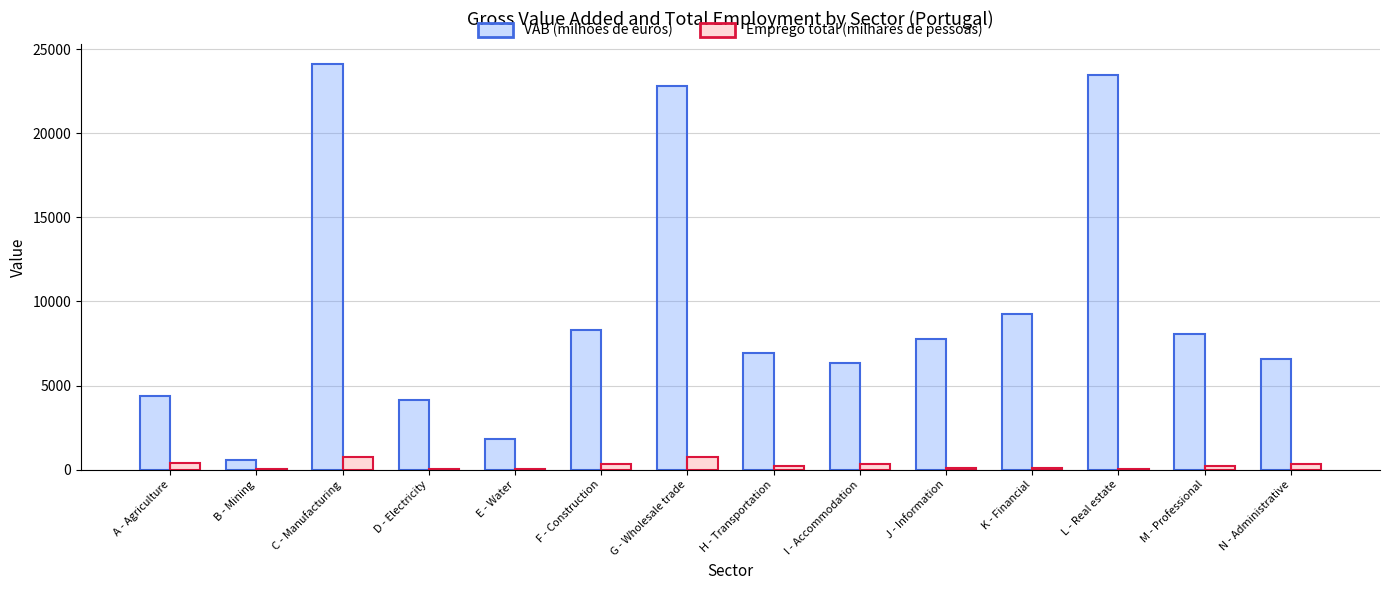

At which label is VAB (milhões de euros) closest to 12322?

K - Financial